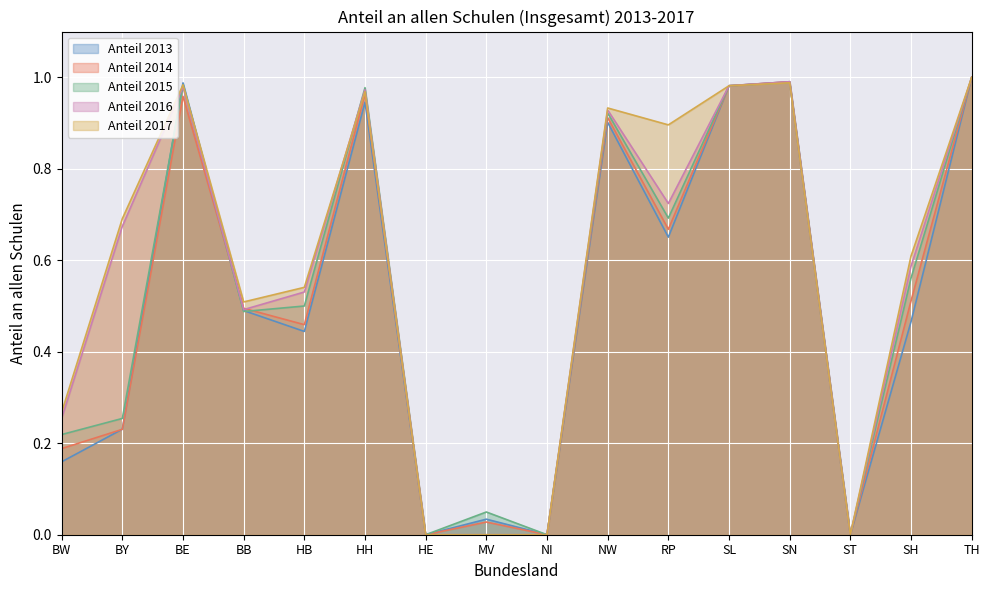

Is the value of Anteil 2017 at SL greater than the value of Anteil 2016 at TH?

No